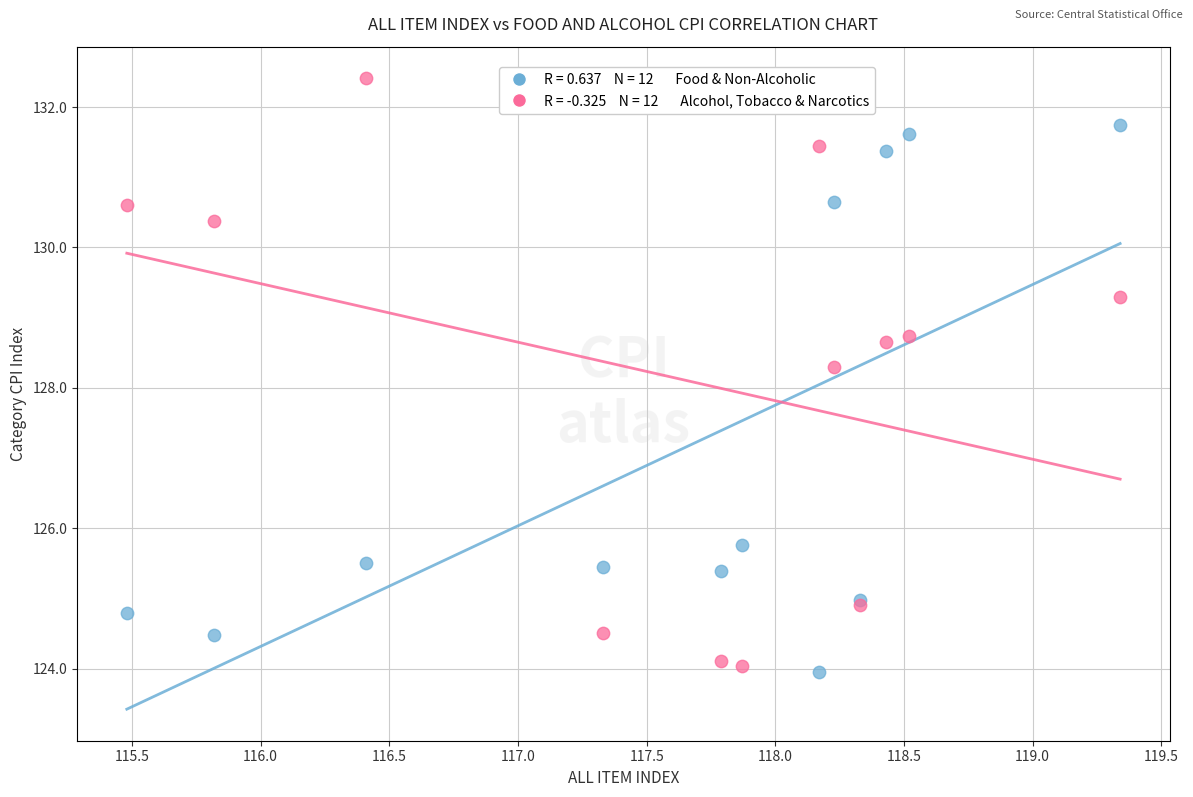

Across all series, what Y value is closest to 128?

128.3